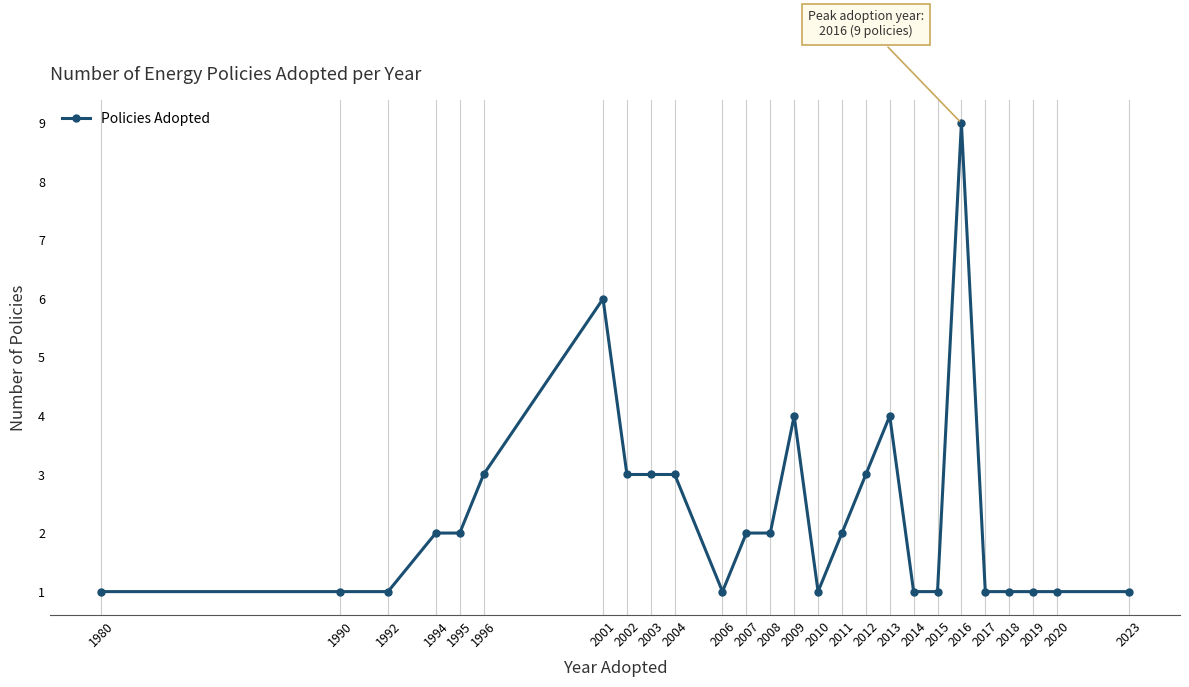

What is the sum of all values?

60